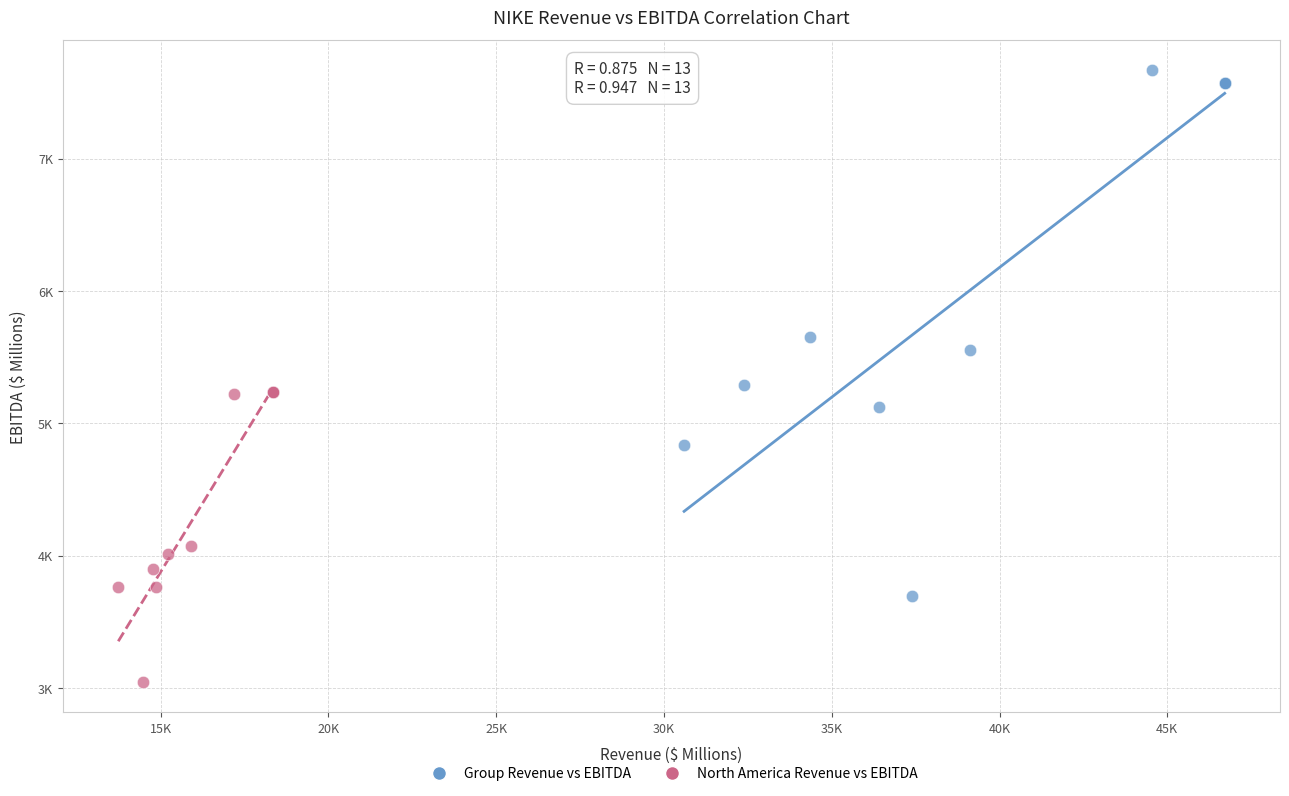

Which series reaches the minimum Y coordinate?

North America Revenue vs EBITDA